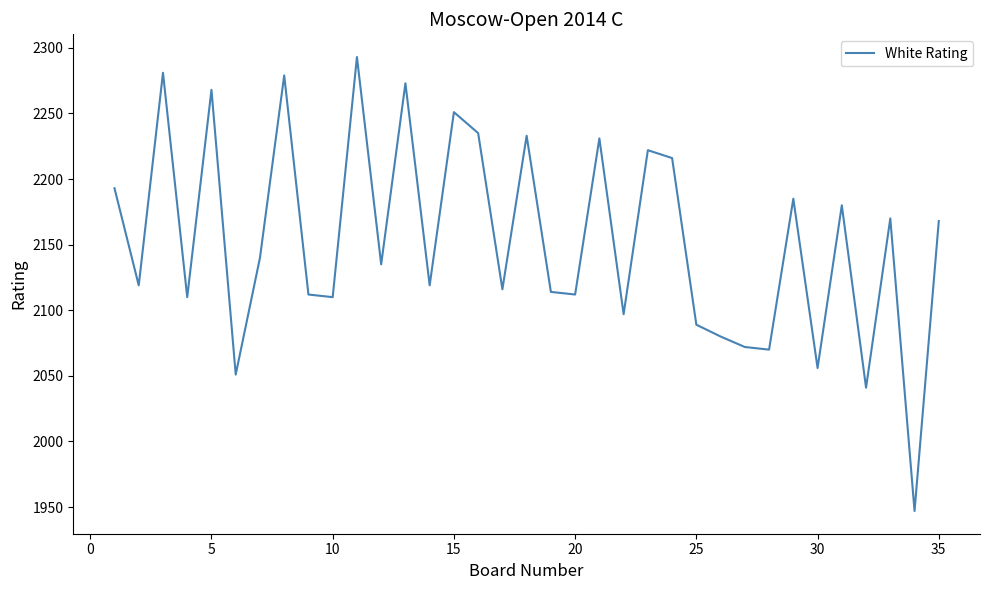

What is the difference between the maximum and minimum values?

346